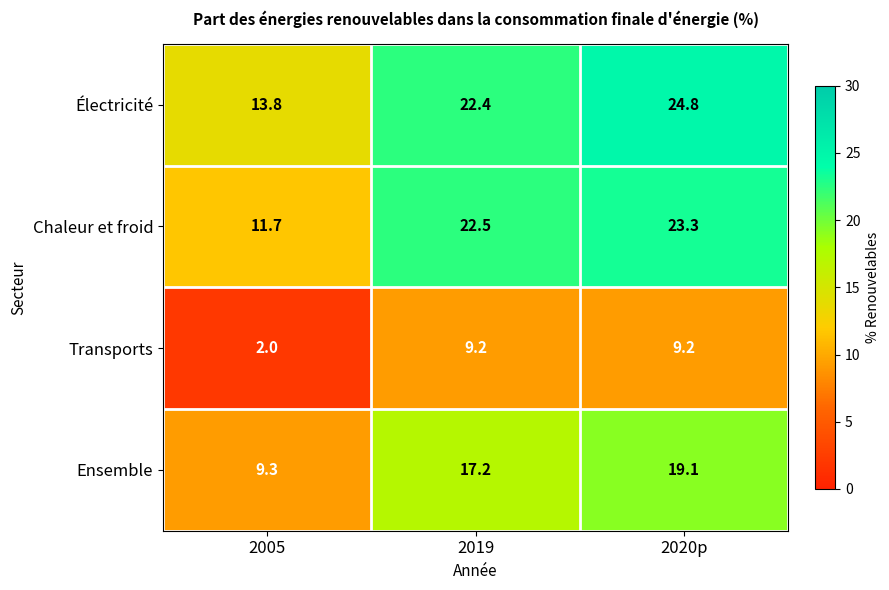

What is the greatest value displayed?

24.8